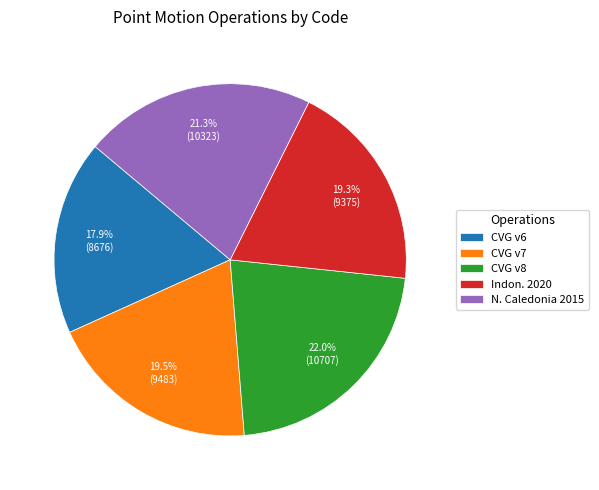

Which category has the smallest portion of the pie?

CVG v6